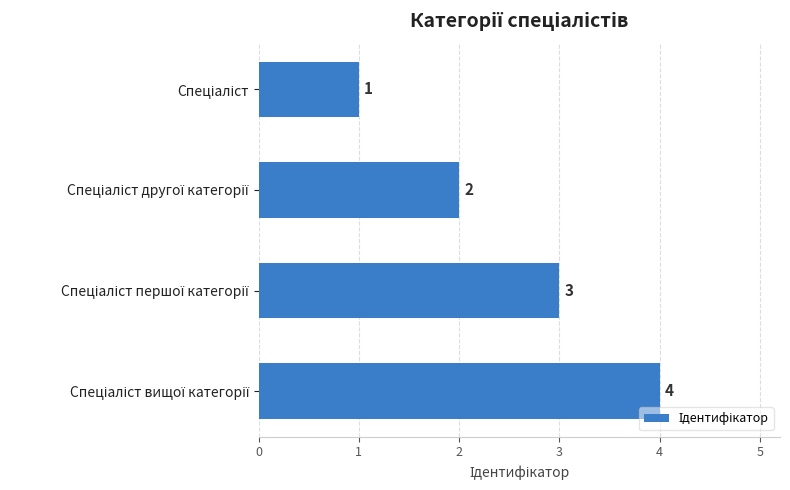

What is the sum of all values?

10